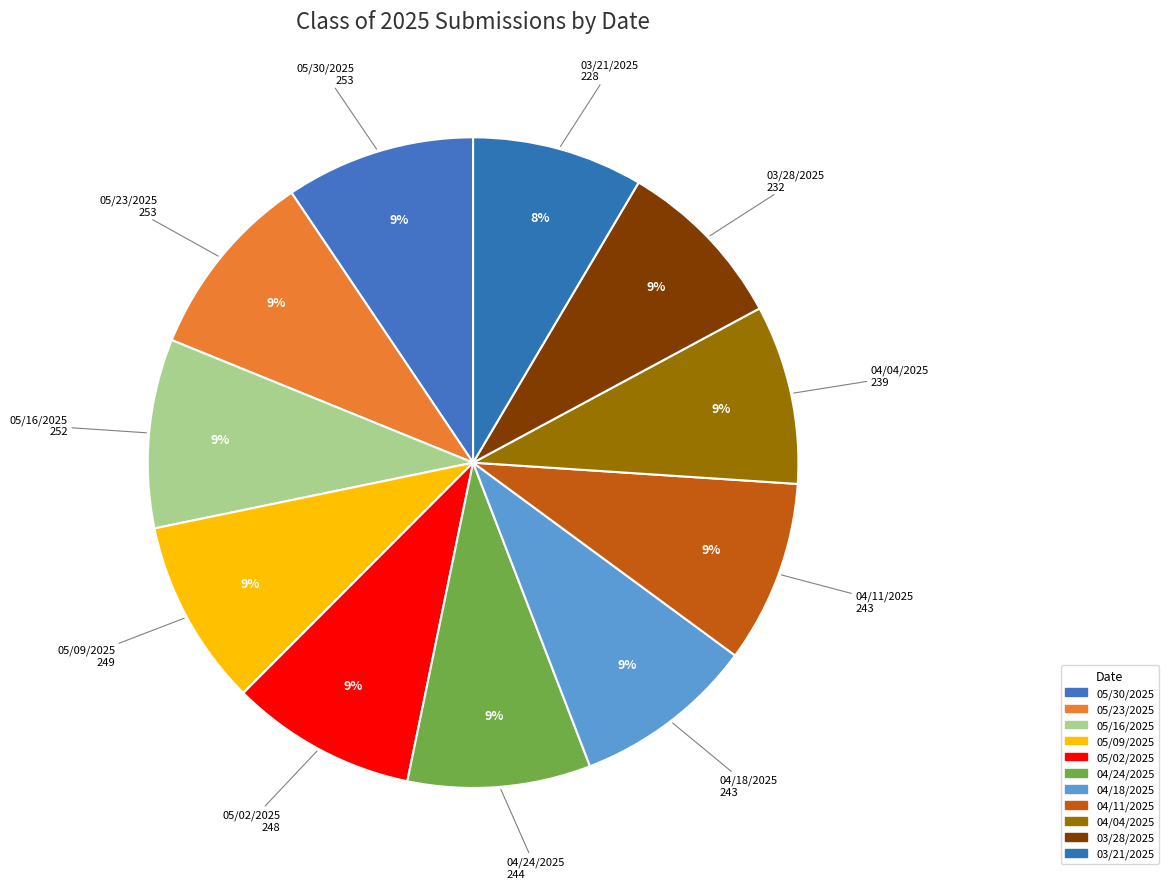

Which slice is the largest?

05/30/2025